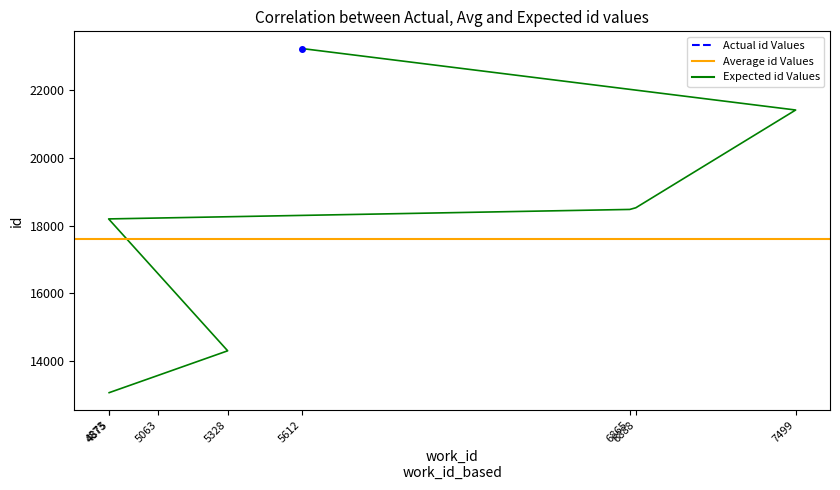

Is it true that the value at 5063 is 13580?

True